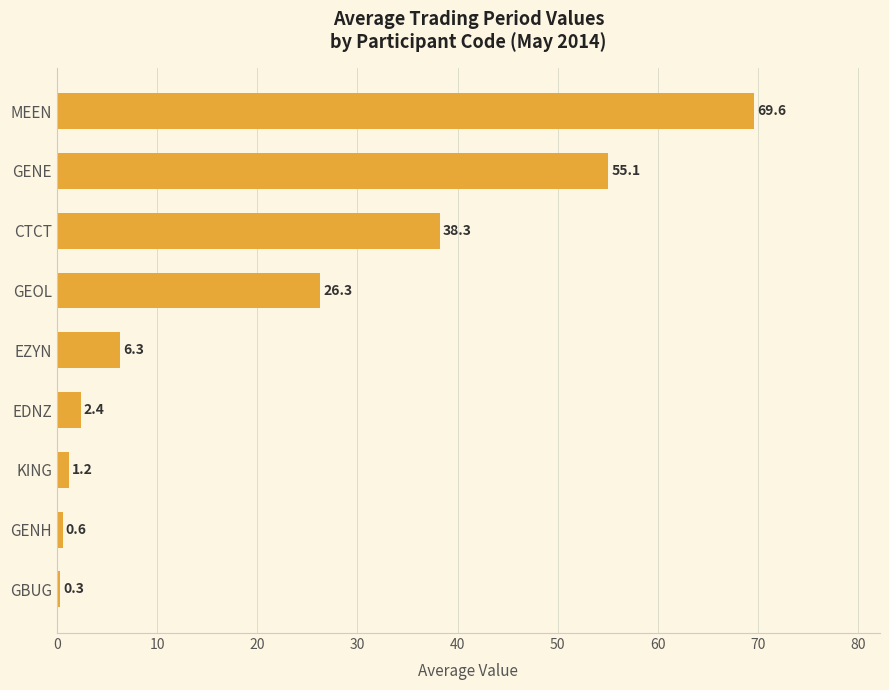

What is the difference between the second highest and second lowest values?

54.5